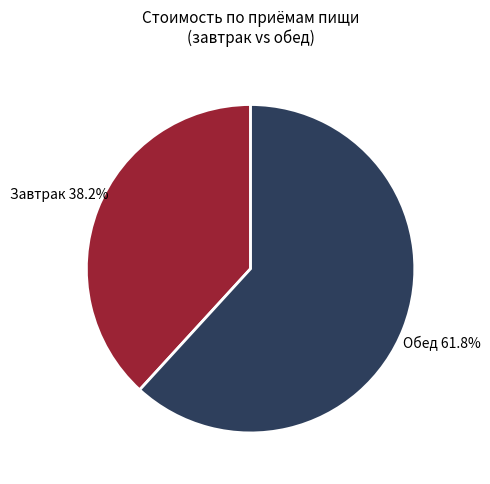

Does any single category account for the majority?

Yes